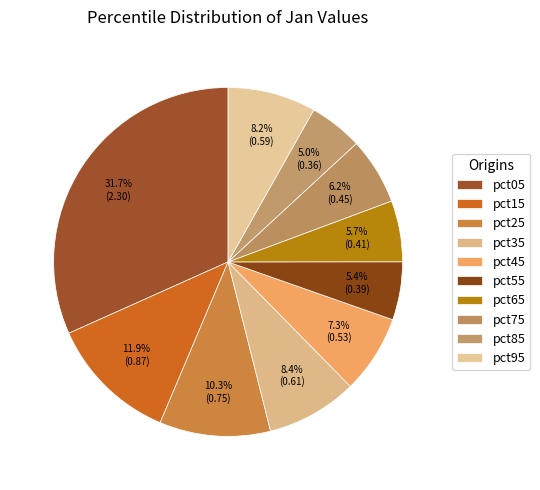

How many segments does this pie chart have?

10